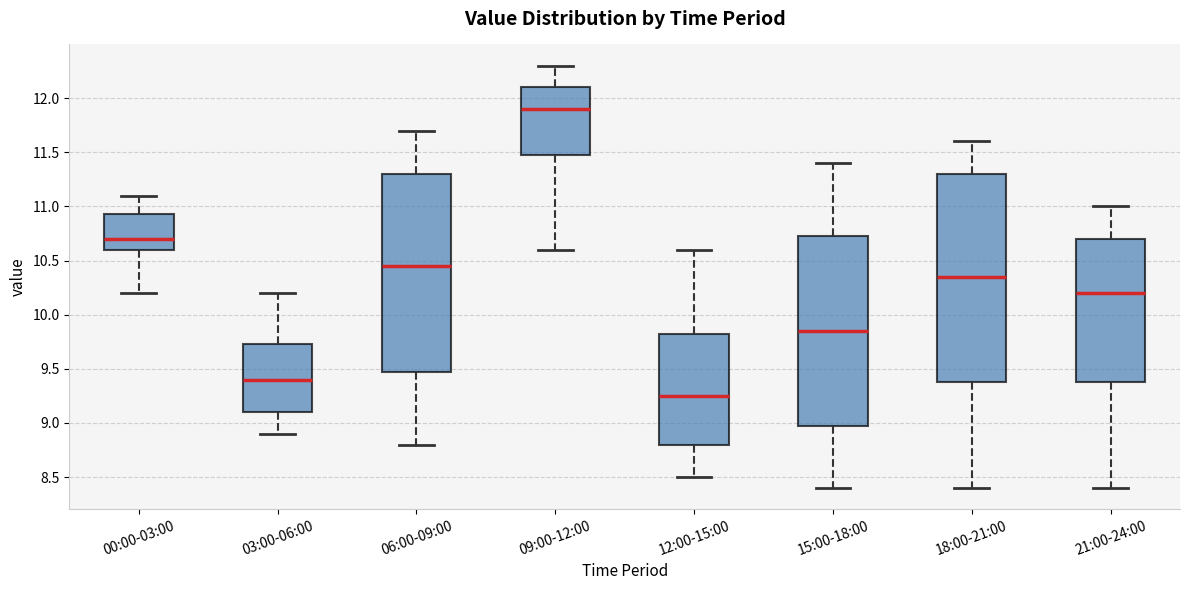

Comparing the boxes themselves (not the whiskers), which one is the tallest?

18:00-21:00